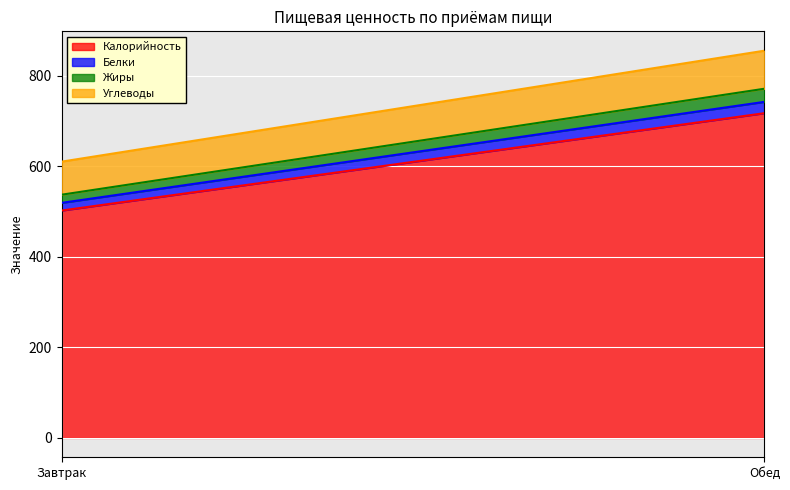

Which series has the largest total across all categories?

Калорийность